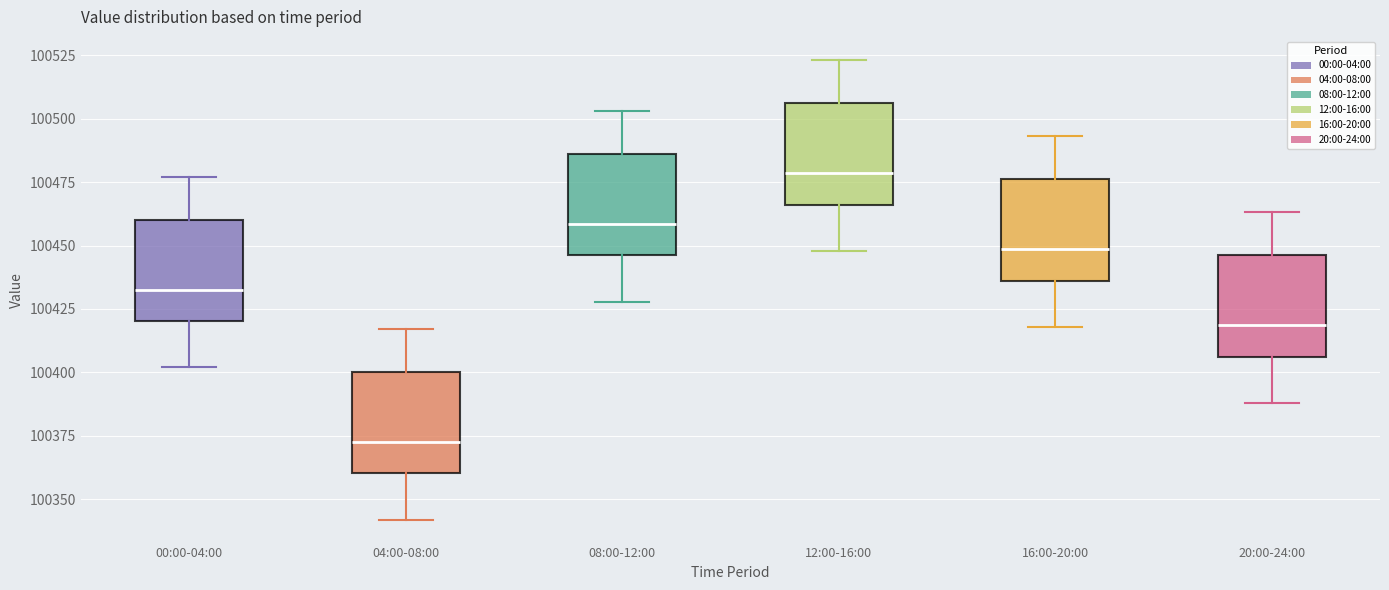

Which box has the lowest median line?

04:00-08:00